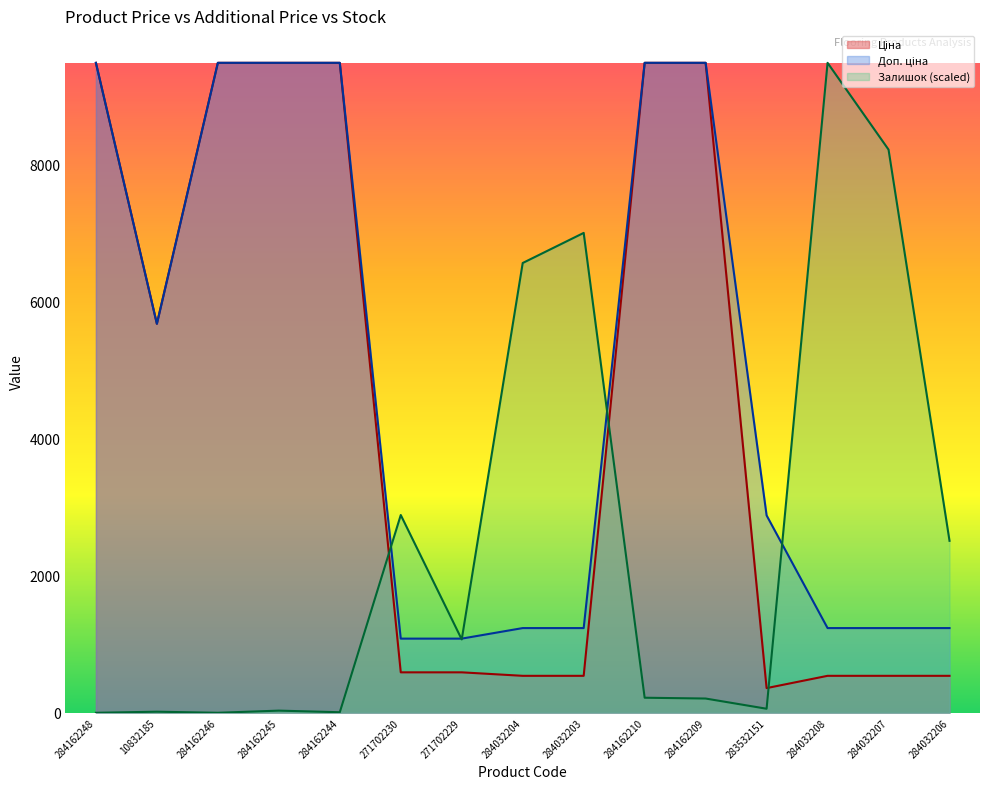

Reading left to right, what are all the values shown in this chart?

Ціна: 9480.1	5673.8	9480.1	9480.1	9480.1	589.9	589.9	539.0	539.0	9480.1	9480.1	359.9	539.0	539.0	539.0
Доп. ціна: 9480.1	5673.8	9480.1	9480.1	9480.1	1081.7	1081.7	1235.4	1235.4	9480.1	9480.1	2878.8	1235.4	1235.4	1235.4
Залишок: 0.0	15.7	0.0	31.4	7.8	2884.4	1069.9	6560.4	6999.3	219.5	207.7	58.8	9480.1	8214.2	2508.2